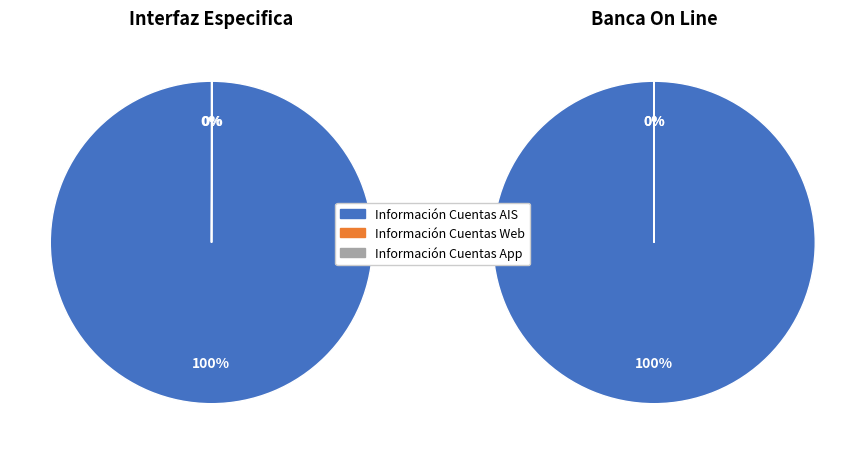

What is the total percentage of 1 and 0?

100.0%